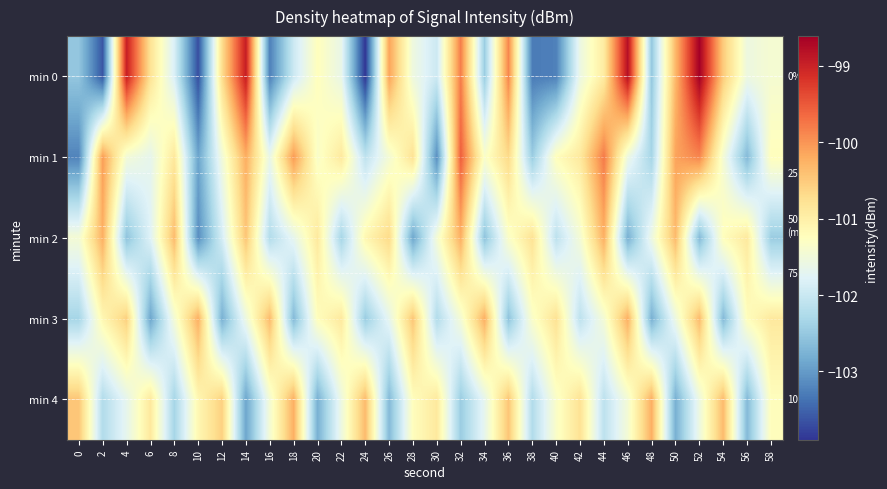

How many series are shown in this chart?

5